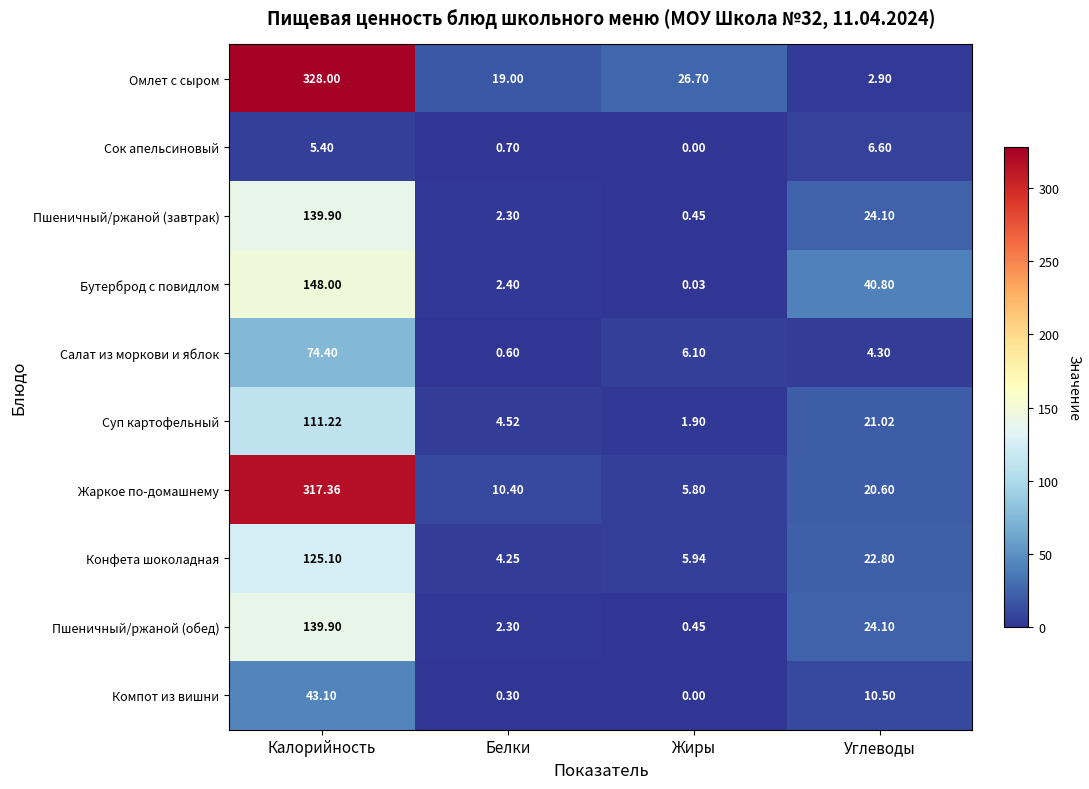

At which category is the sum across all series the highest?

Калорийность